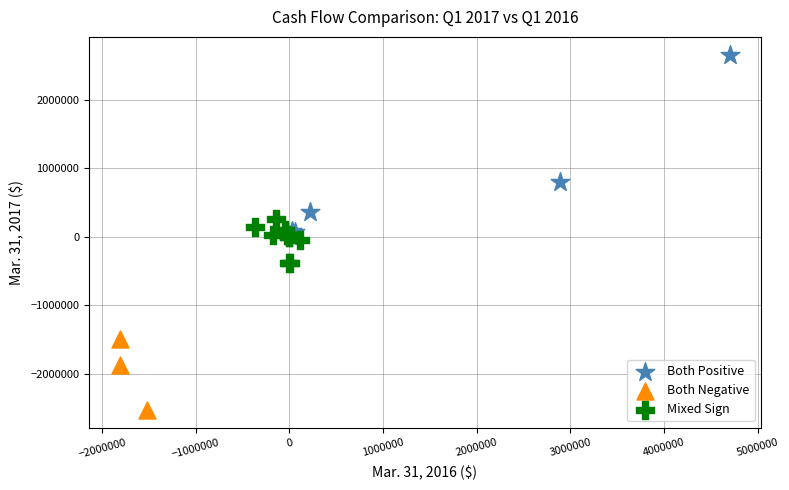

Which series reaches the minimum Y coordinate?

Both Negative